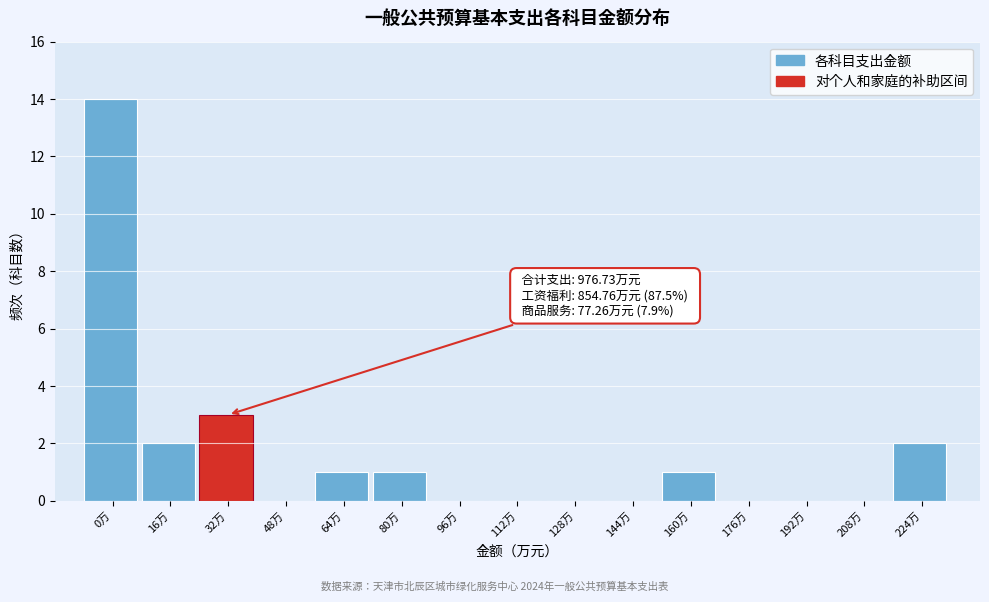

Reading left to right, transcribe all the data shown in this chart.

0万=14	16万=2	32万=3	48万=0	64万=1	80万=1	96万=0	112万=0	128万=0	144万=0	160万=1	176万=0	192万=0	208万=0	224万=2